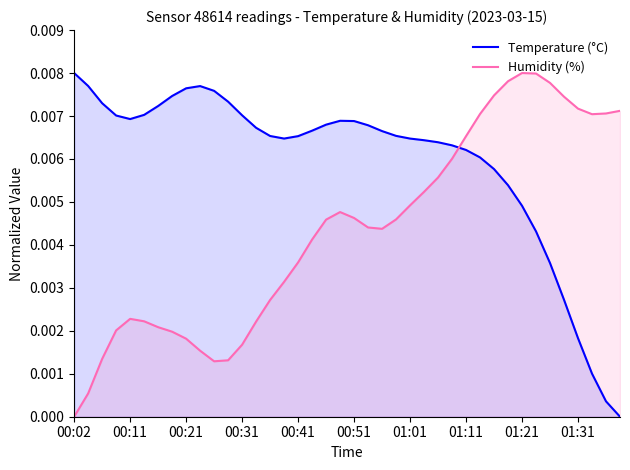

Which series has the largest total across all categories?

Temperature (°C)